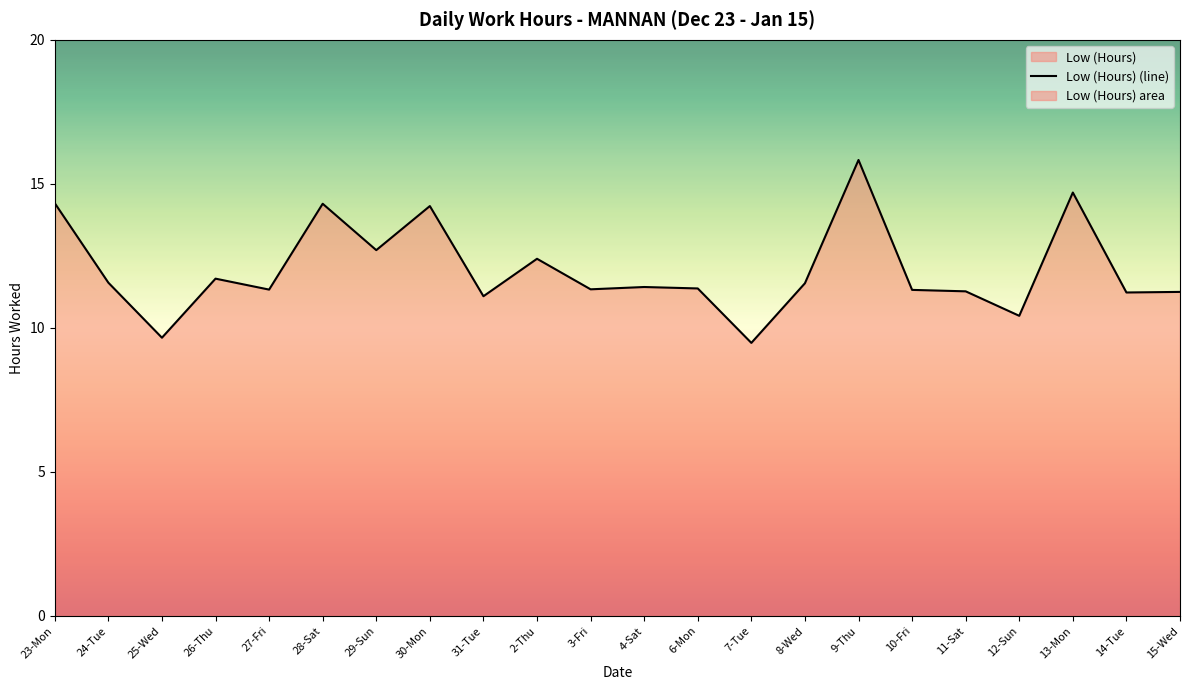

How many lines are shown in the chart?

1